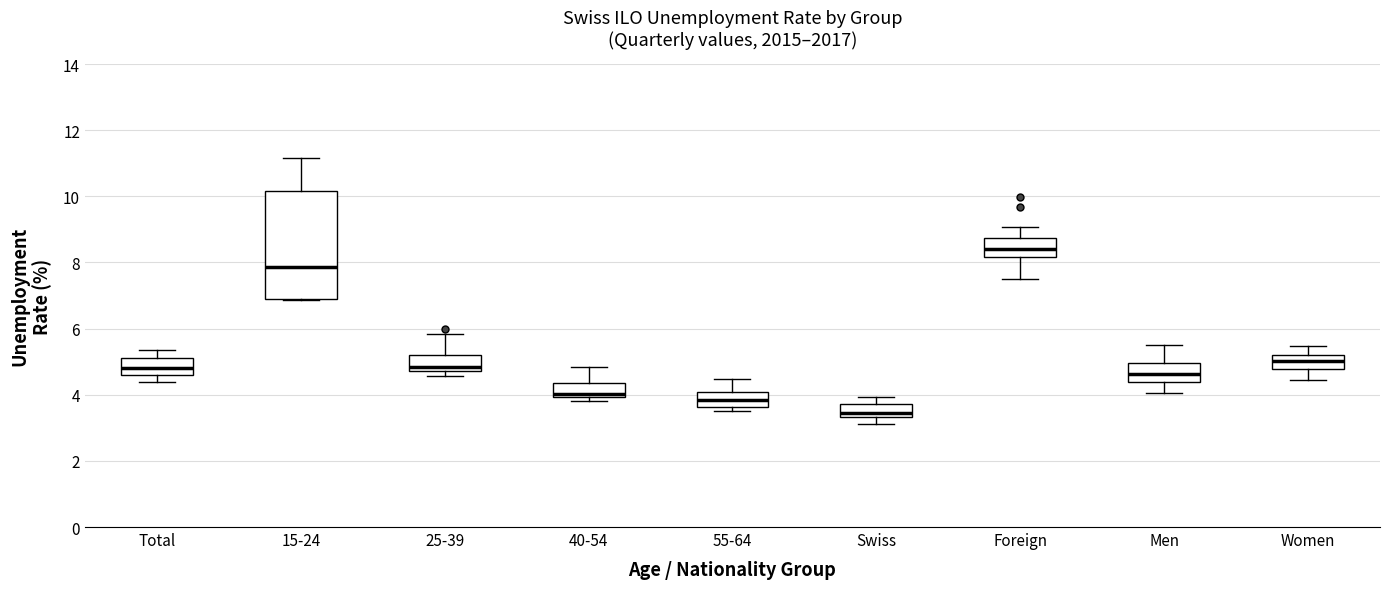

Reading left to right, transcribe this box plot: for each box, give where its median line is, the range the box spans, and where its two whiskers end, as read against the y-axis. The values are not printed on the chart, so give them approximately, as read against the axis.

Total: median 4.8, box 4.6 to 5.2, whiskers 4.4 to 5.4
15-24: median 7.8, box 7.0 to 10.2, whiskers 6.8 to 11.2
25-39: median 4.8 (just above the box's lower edge), box 4.8 to 5.2, whiskers 4.6 to 5.8
40-54: median 4.0 (just above the box's lower edge), box 4.0 to 4.4, whiskers 3.8 to 4.8
55-64: median 3.8, box 3.6 to 4.0, whiskers 3.6 (just below the box's lower edge) to 4.4
Swiss: median 3.4 (just above the box's lower edge), box 3.4 to 3.8, whiskers 3.2 to 4.0
Foreign: median 8.4, box 8.2 to 8.8, whiskers 7.6 to 9.0
Men: median 4.6, box 4.4 to 5.0, whiskers 4.0 to 5.4
Women: median 5.0, box 4.8 to 5.2, whiskers 4.4 to 5.4